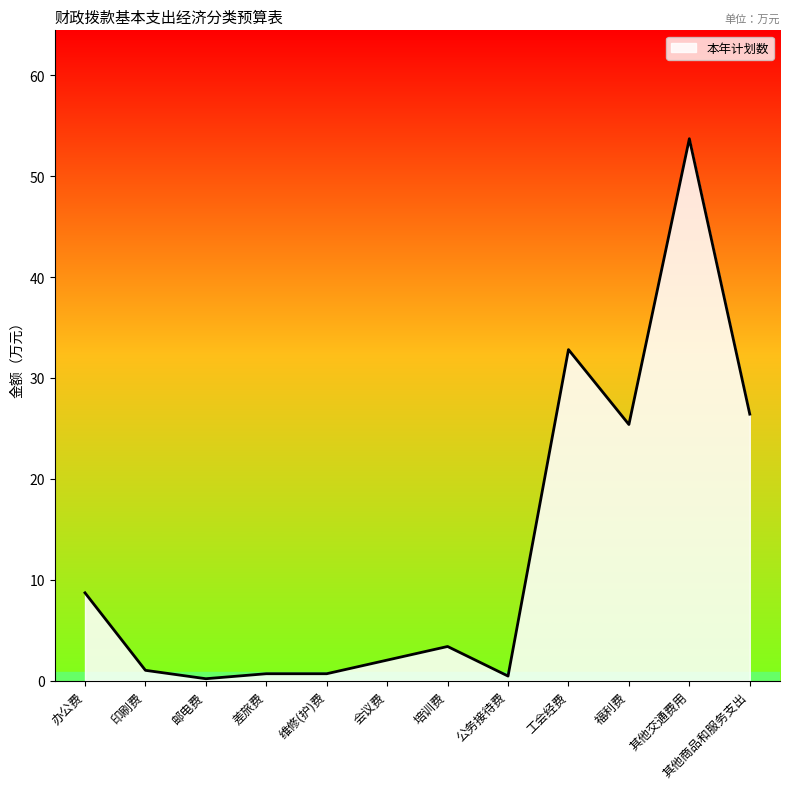

What is the difference between the values at 维修(护)费 and 邮电费?

0.5